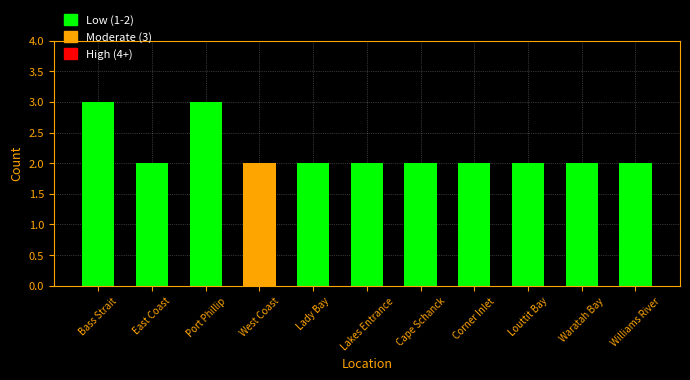

What is the value of the 10th bar from the left?

2